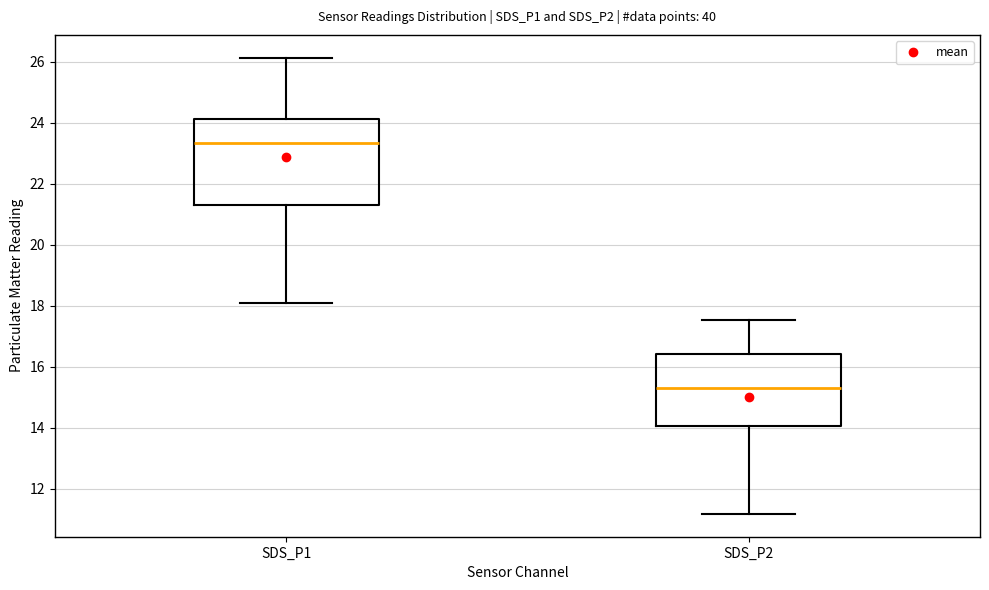

Where is the upper edge of the box for SDS_P2 on the y-axis? The values are not printed on the chart, so give them approximately, as read against the axis.

16.4